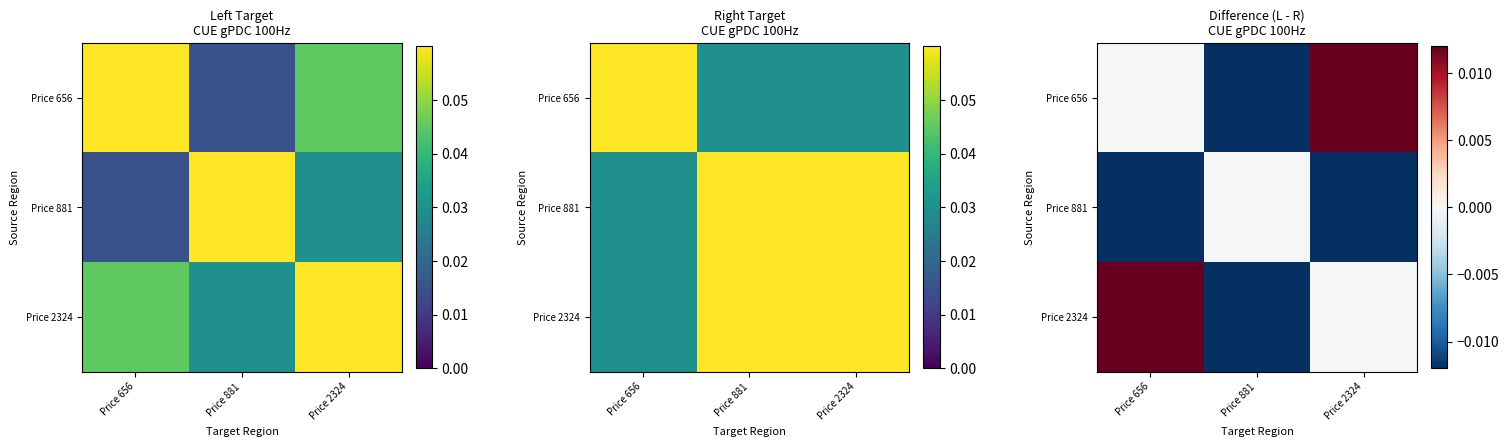

List the labels in order of Price 656 value, largest first.

Price 2324, Price 656, Price 881